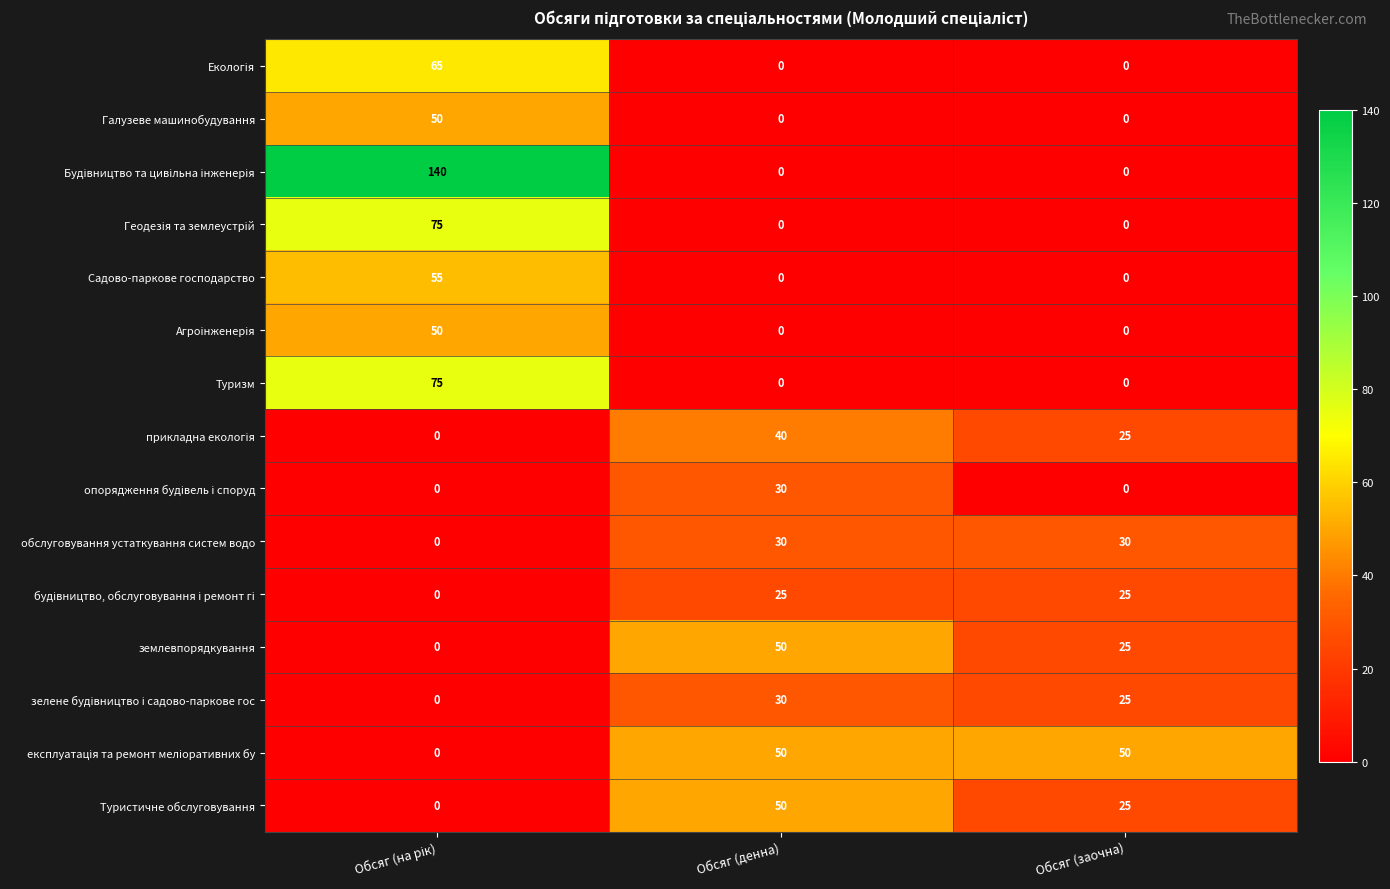

What is the difference between the maximum and second lowest values in the Туристичне обслуговування series?

25